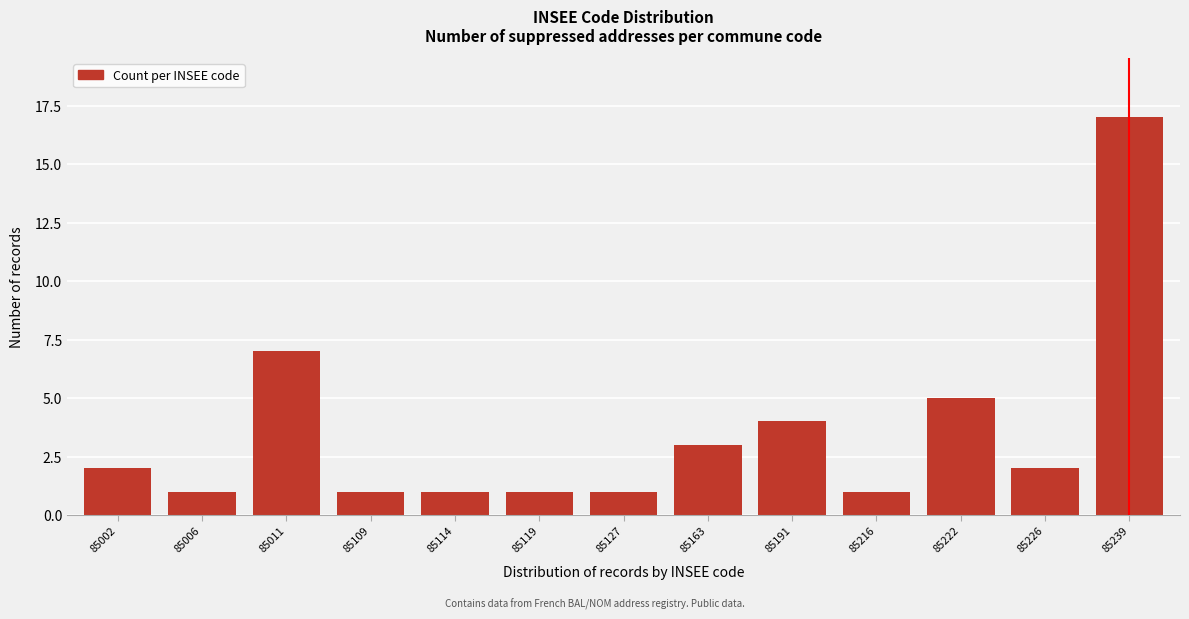

Reading left to right, transcribe all the data shown in this chart.

85002=2	85006=1	85011=7	85109=1	85114=1	85119=1	85127=1	85163=3	85191=4	85216=1	85222=5	85226=2	85239=17